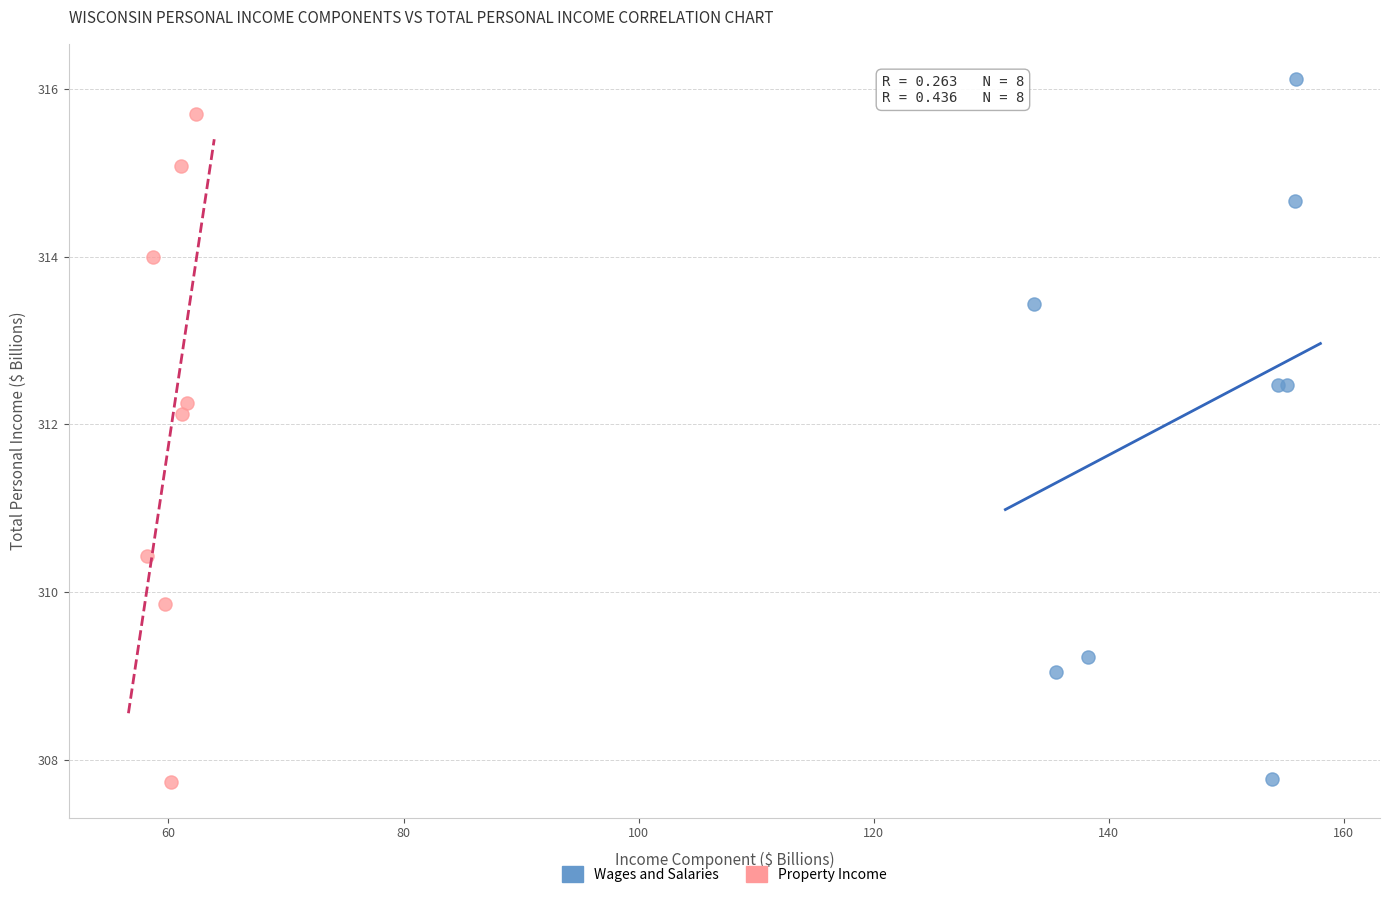

Which series reaches the maximum Y coordinate?

Wages and Salaries